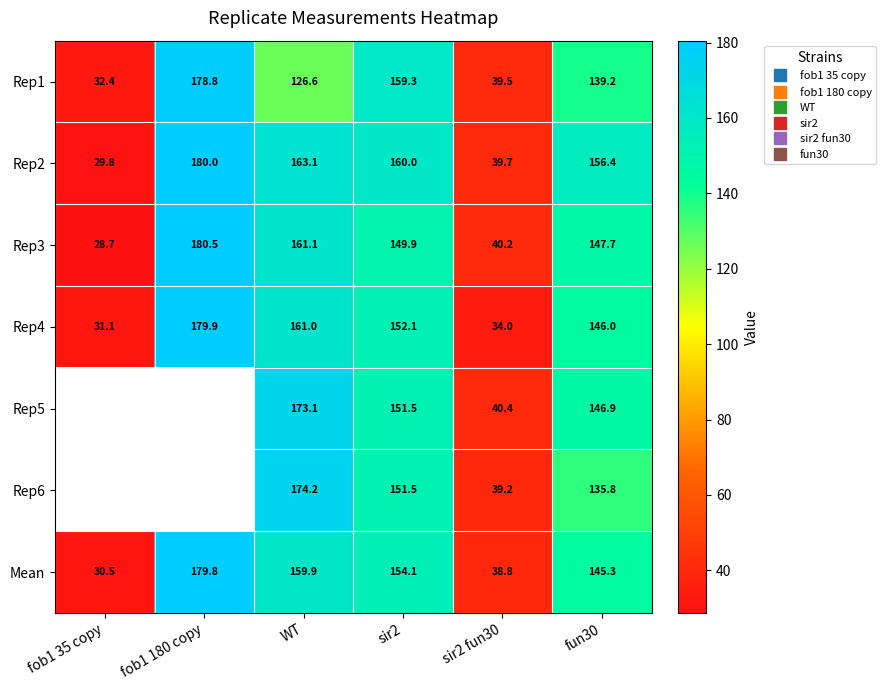

Is the value of Mean at fob1 35 copy greater than the value of Rep2 at fun30?

No